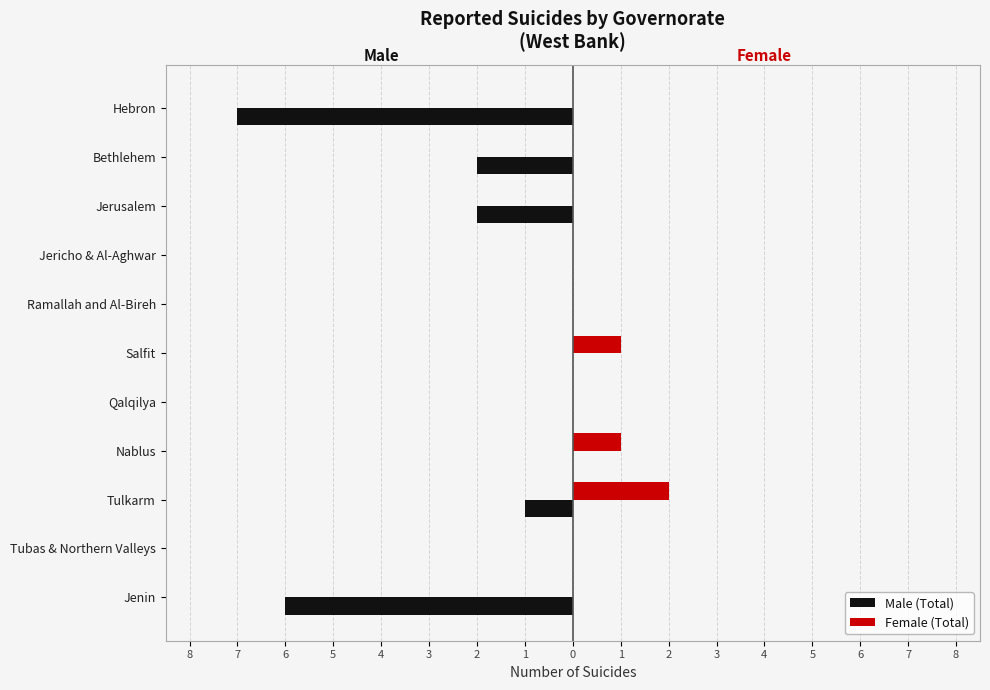

Reading right to left, transcribe all the data shown in this chart.

Male (Total): -7	-2	-2	0	0	0	0	0	-1	0	-6
Female (Total): 0	0	0	0	0	1	0	1	2	0	0